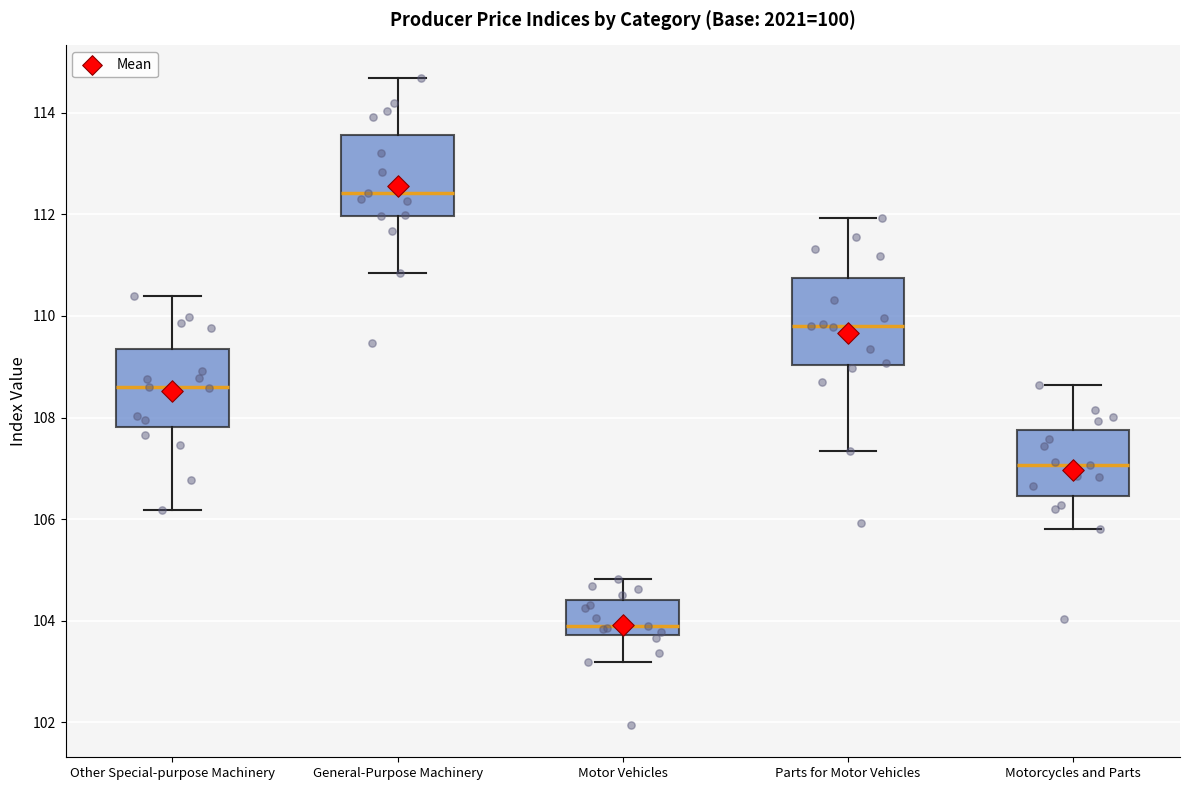

Reading left to right, read every box against the y-axis: the position of its median line, the range the box covers, and the ends of its whiskers. The values are not printed on the chart, so give them approximately, as read against the axis.

Other Special-purpose Machinery: median 108.6, box 107.8 to 109.4, whiskers 106.2 to 110.4
General-Purpose Machinery: median 112.4, box 112.0 to 113.6, whiskers 110.8 to 114.6
Motor Vehicles: median 103.8 (just above the box's lower edge), box 103.8 to 104.4, whiskers 103.2 to 104.8
Parts for Motor Vehicles: median 109.8, box 109.0 to 110.8, whiskers 107.4 to 112.0
Motorcycles and Parts: median 107.0, box 106.4 to 107.8, whiskers 105.8 to 108.6